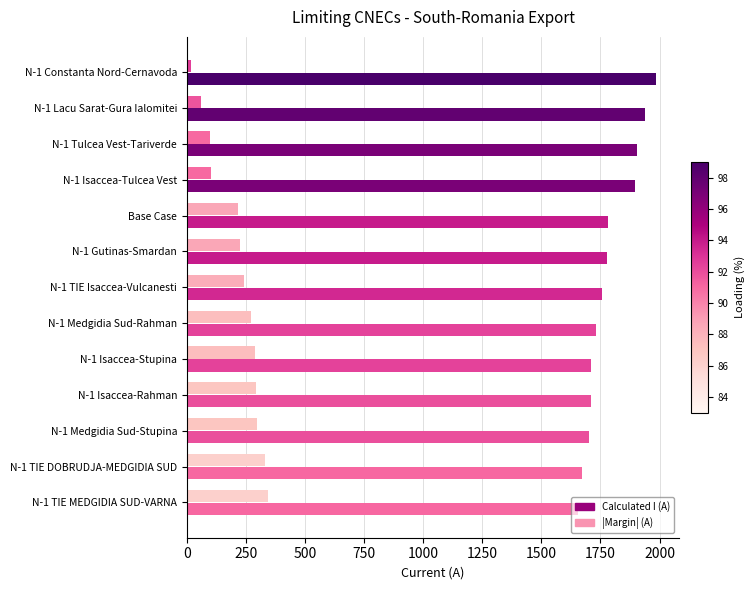

What is the difference between the maximum and minimum values in the Calculated I (A) series?

327